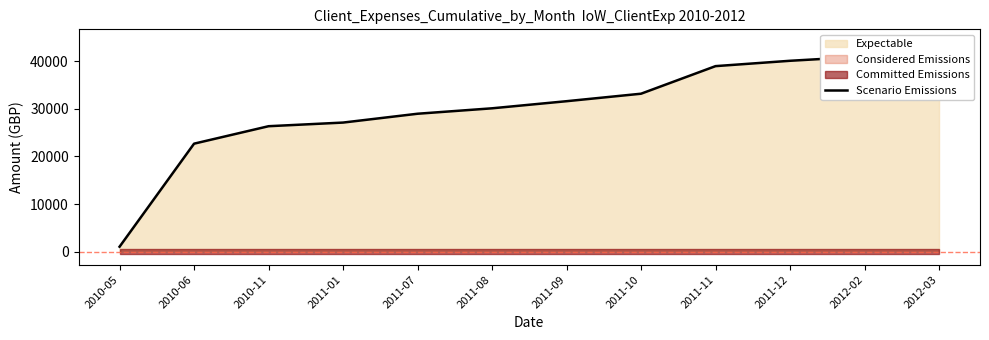

List the labels in order of value, largest first.

2012-03, 2012-02, 2011-12, 2011-11, 2011-10, 2011-09, 2011-08, 2011-07, 2011-01, 2010-11, 2010-06, 2010-05